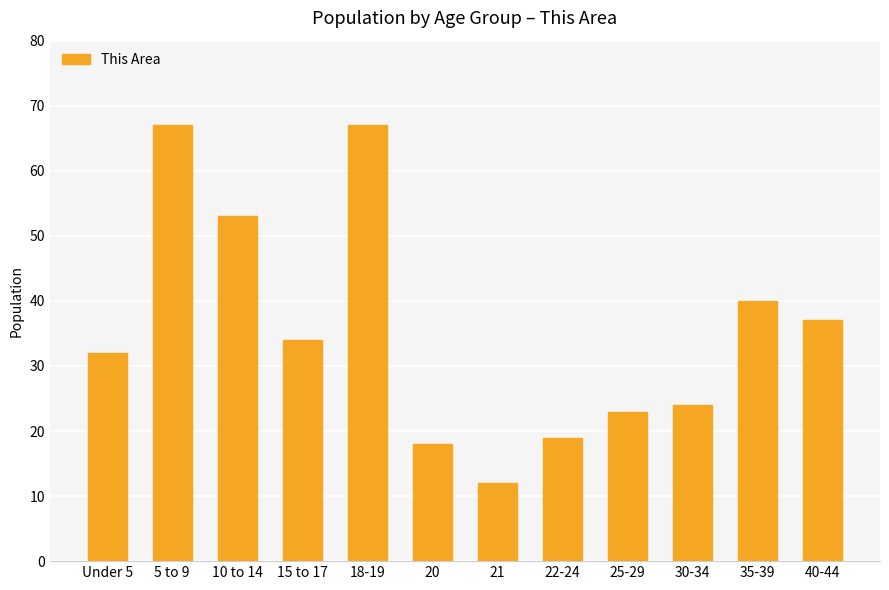

The chart shows a value of 67 at 18-19. True or false?

True